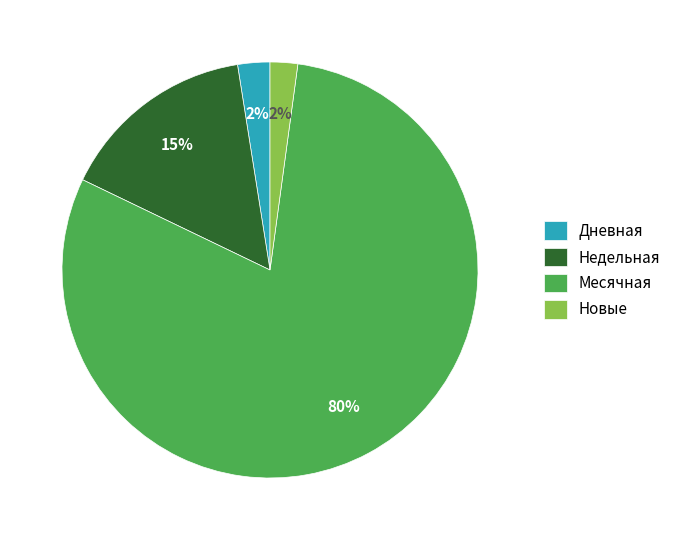

To the nearest percent, what is the average slice percentage?

25%